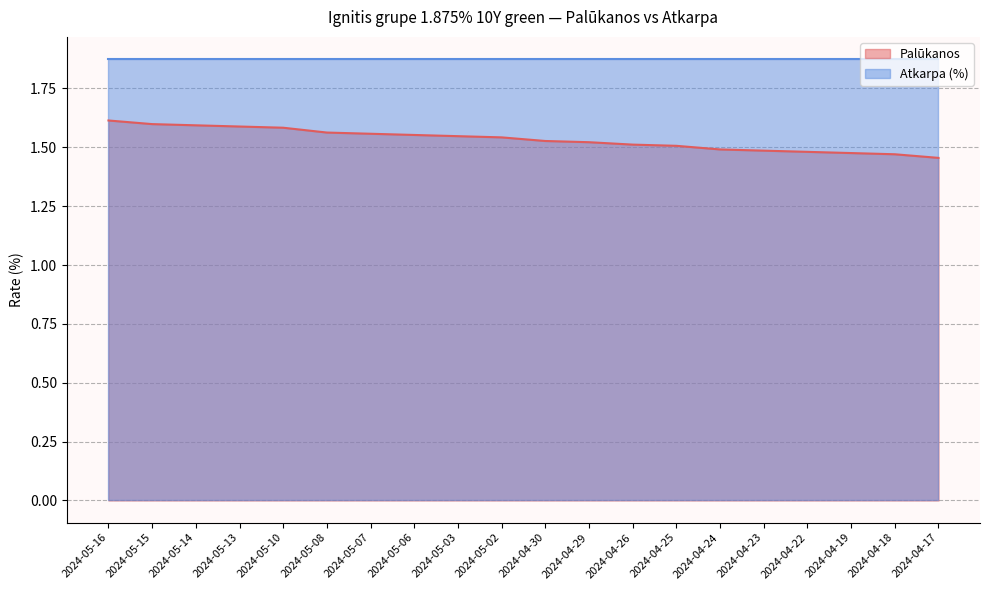

What is the average value?

1.5